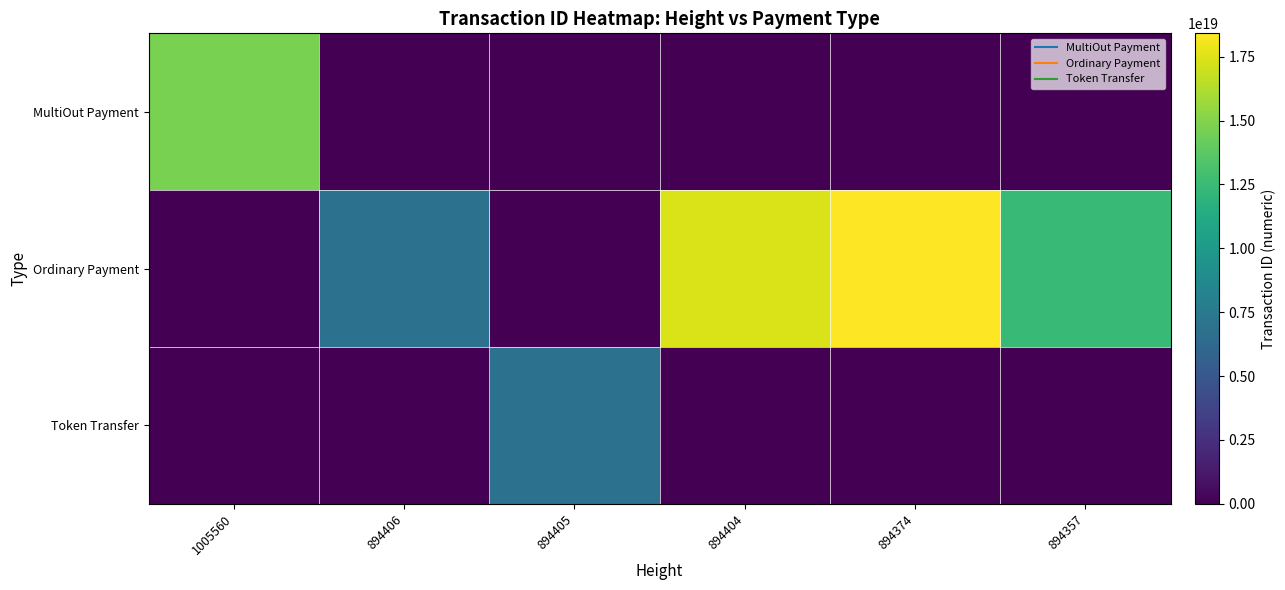

Which series has the largest total across all categories?

Ordinary Payment